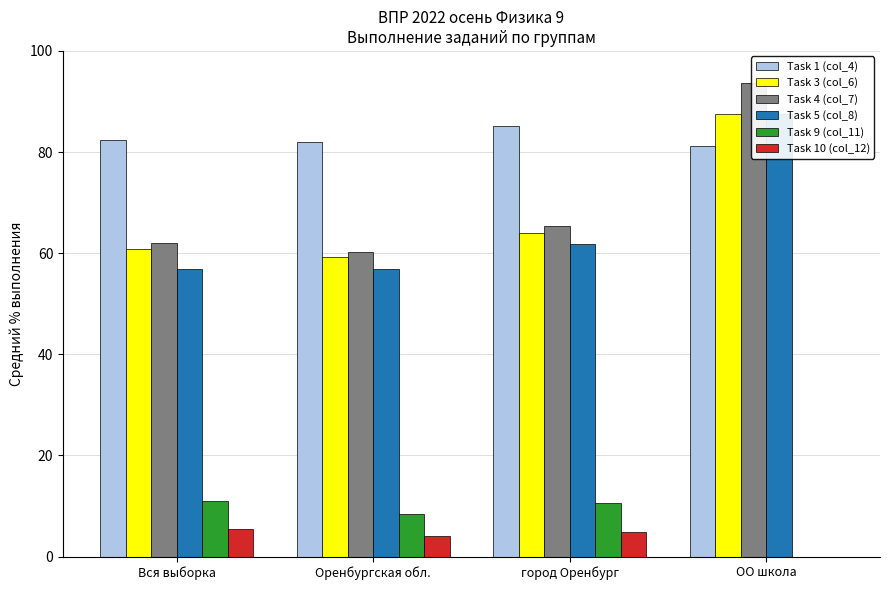

What are all the series names shown in the legend?

Task 1 (col_4), Task 3 (col_6), Task 4 (col_7), Task 5 (col_8), Task 9 (col_11), Task 10 (col_12)